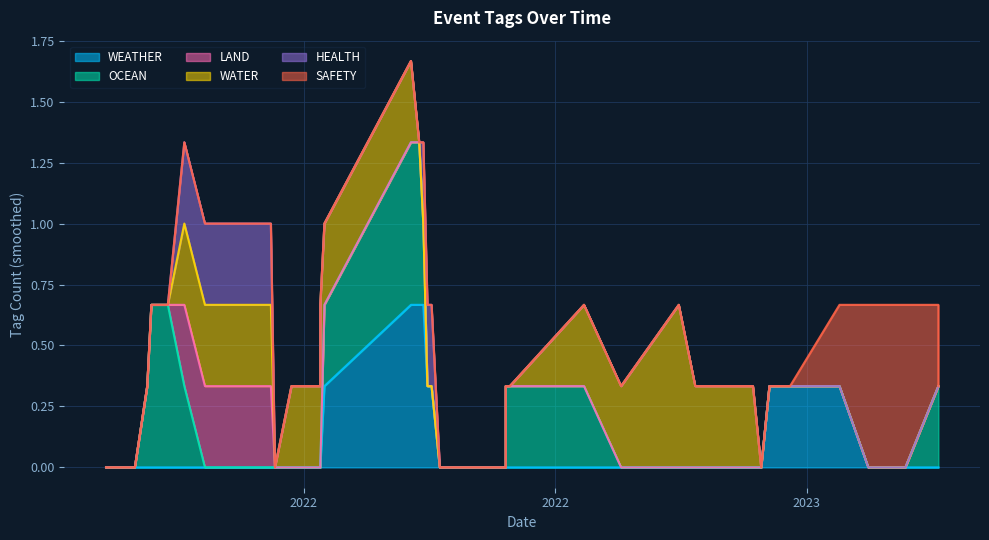

The value of LAND at 2022-07-26 is 1. True or false?

False